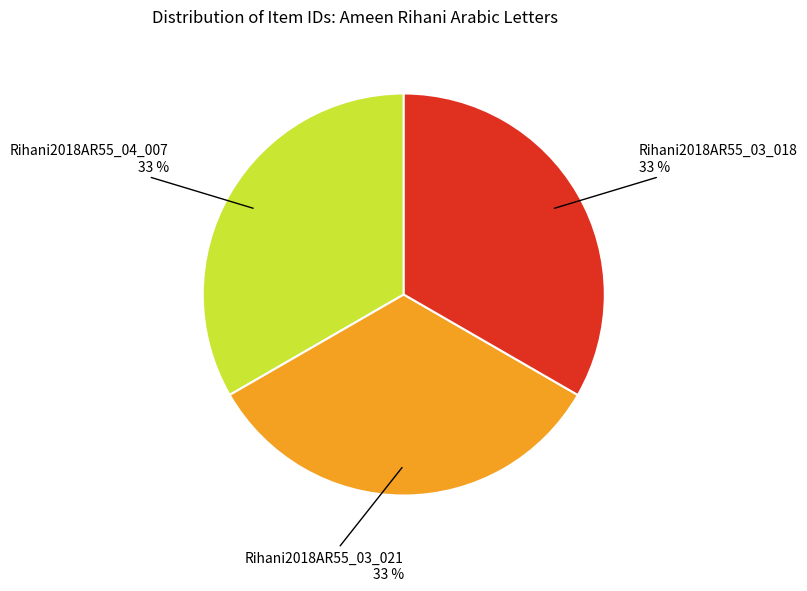

Is there a majority slice in this chart?

No